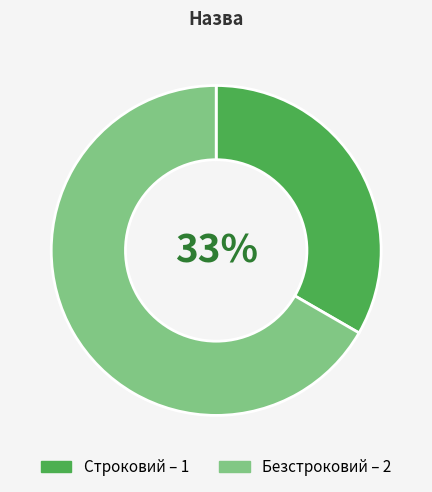

What percentage is the Строковий slice, to the nearest percent?

33%